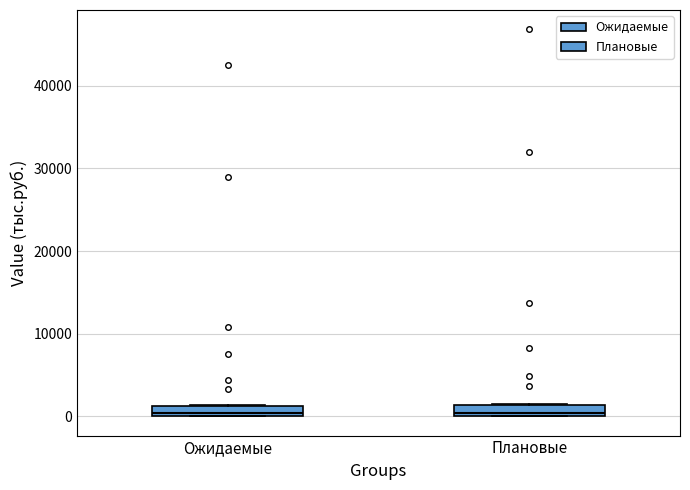

Where is the upper edge of the box for Плановые on the y-axis? The values are not printed on the chart, so give them approximately, as read against the axis.

1000